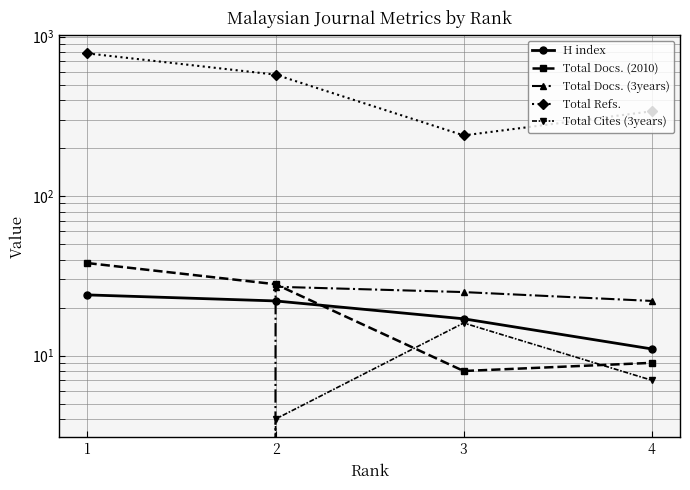

Count the Total Refs. values in the range 340 to 784.

3